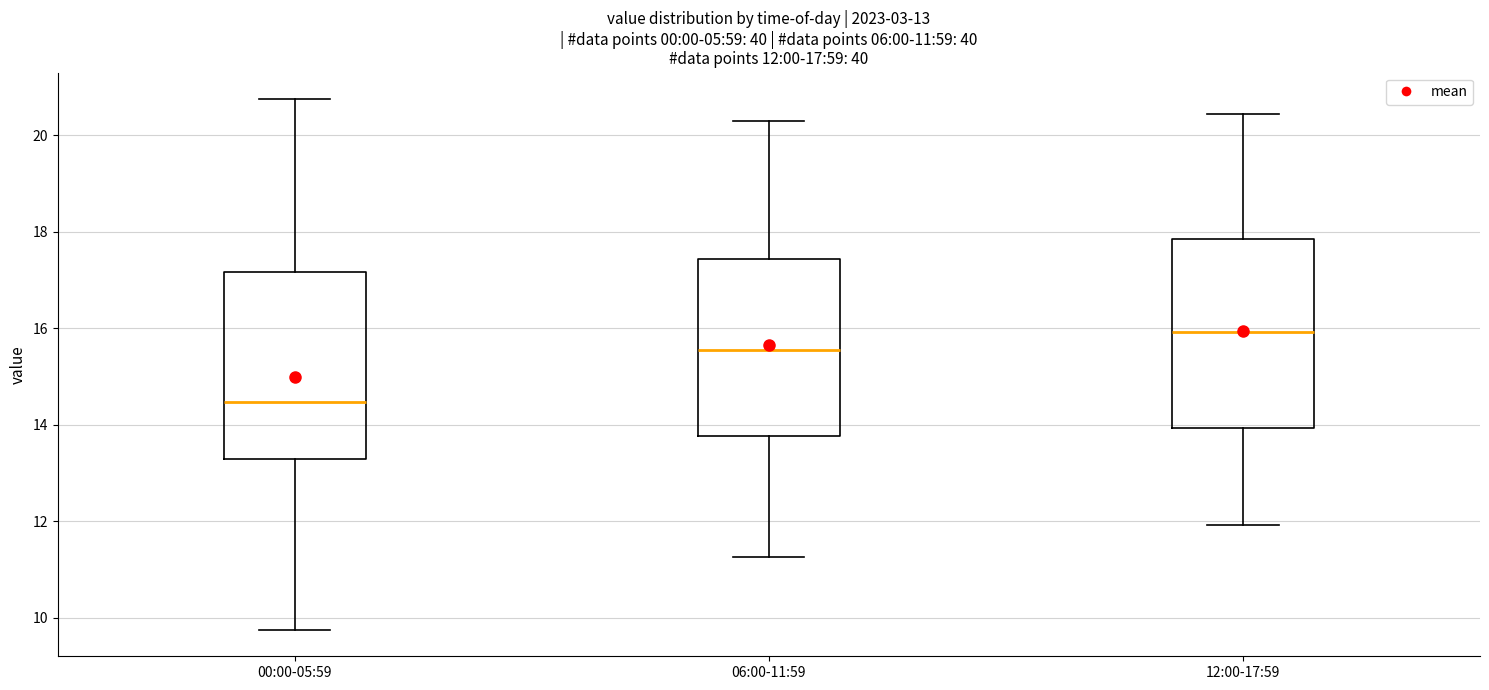

Which box has the highest median line?

12:00-17:59